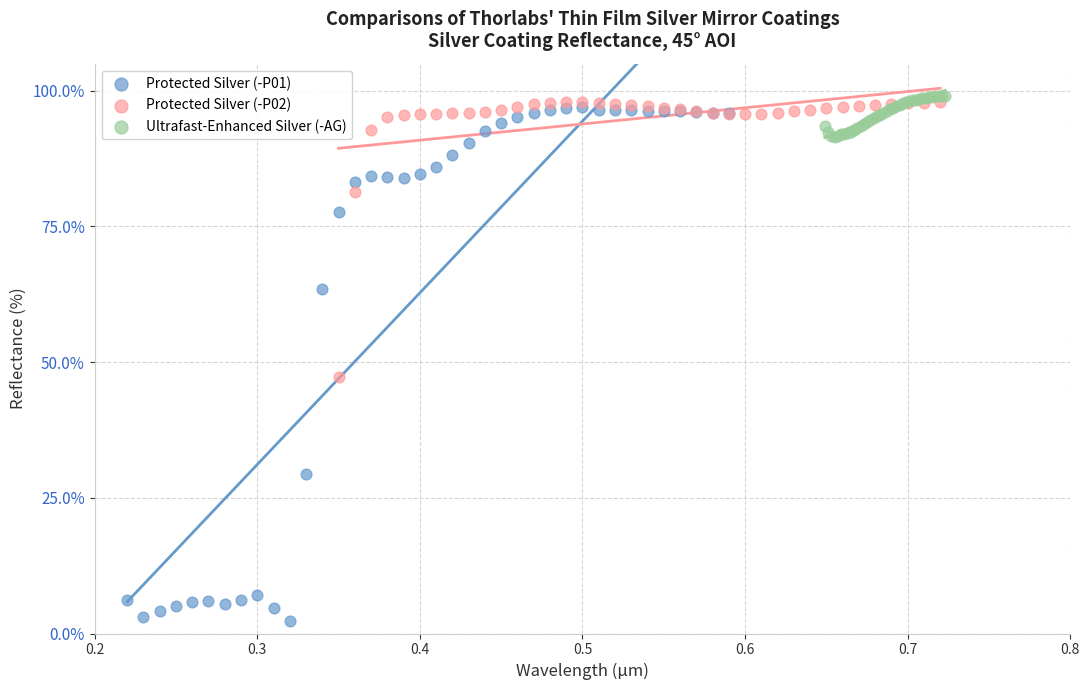

What are all the series names shown in the legend?

Protected Silver (-P01), Protected Silver (-P02), Ultrafast-Enhanced Silver (-AG)